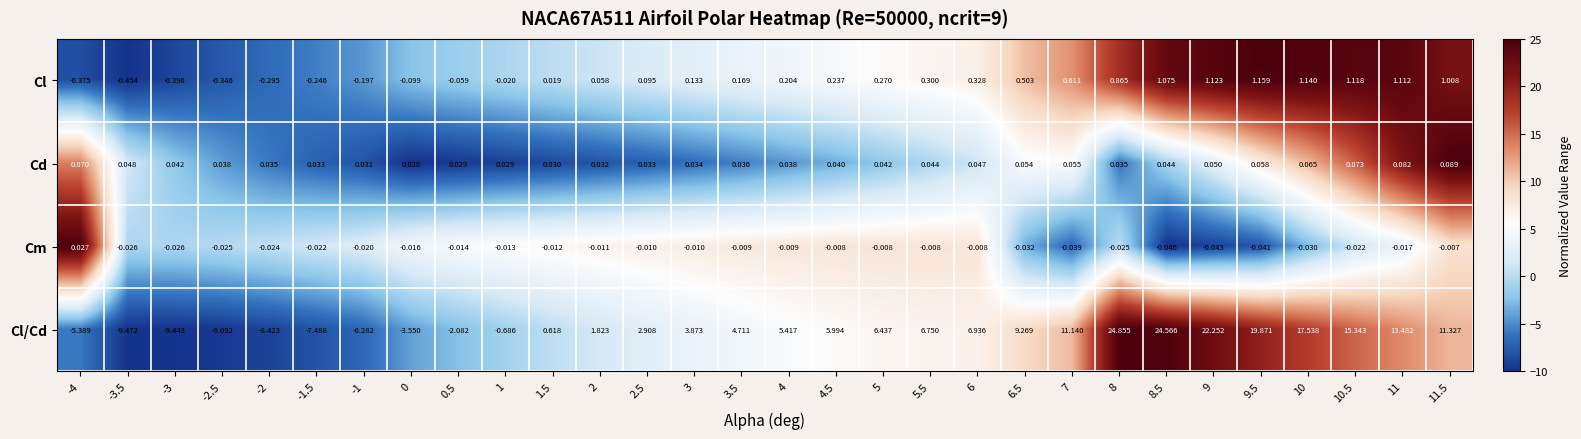

Rank the series at 2 from highest to lowest value.

Cl/Cd, Cl, Cd, Cm